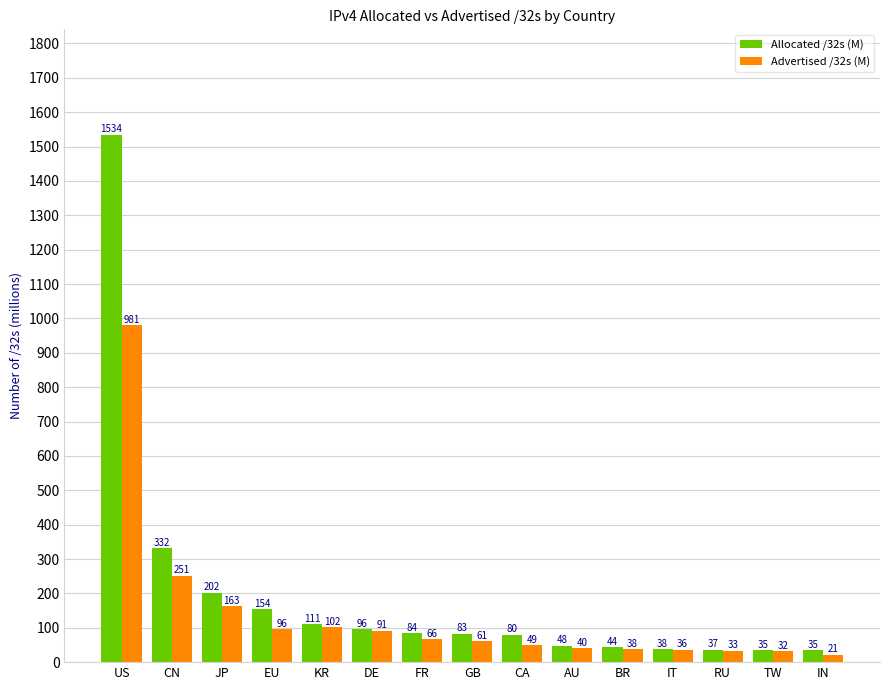

What are all the series names shown in the legend?

Allocated /32s (M), Advertised /32s (M)